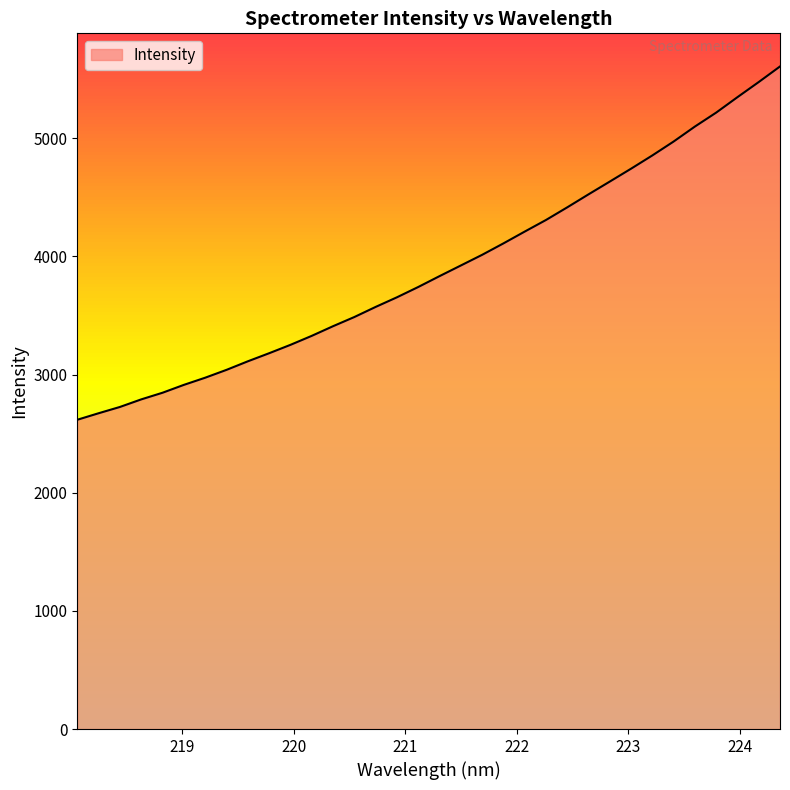

What is the maximum value shown in the chart?

5606.6